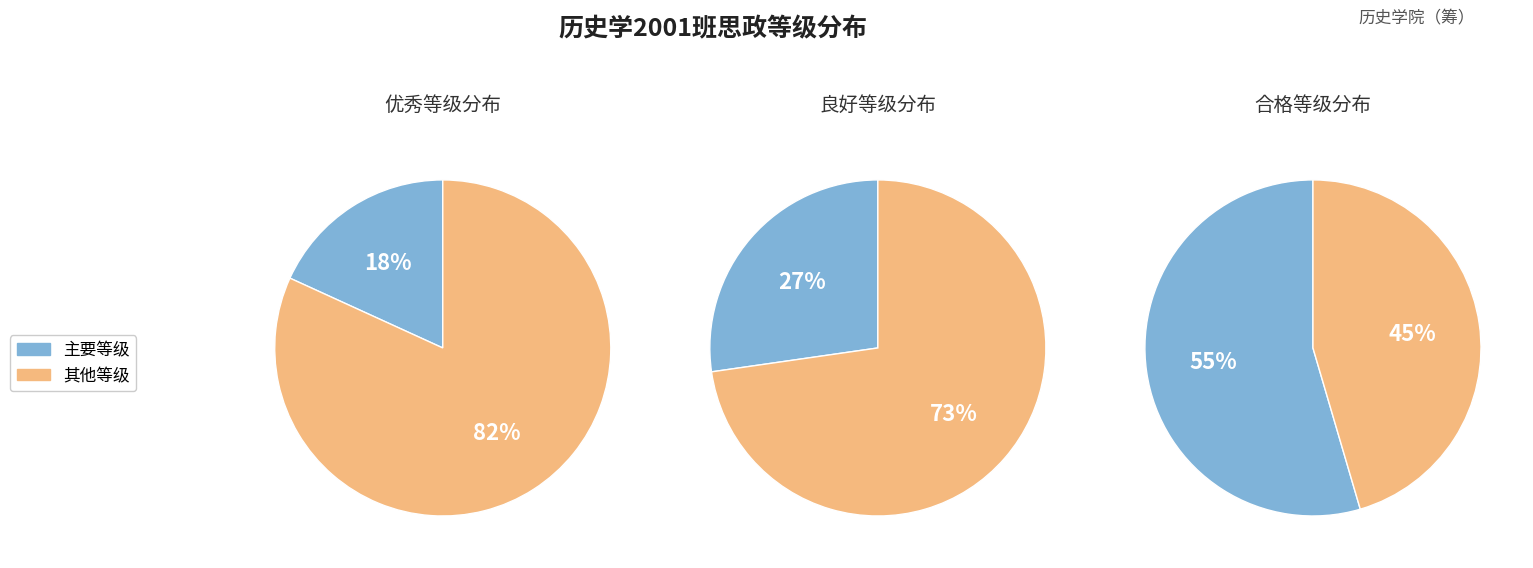

Is it true that 良好 is 38% of the pie?

False